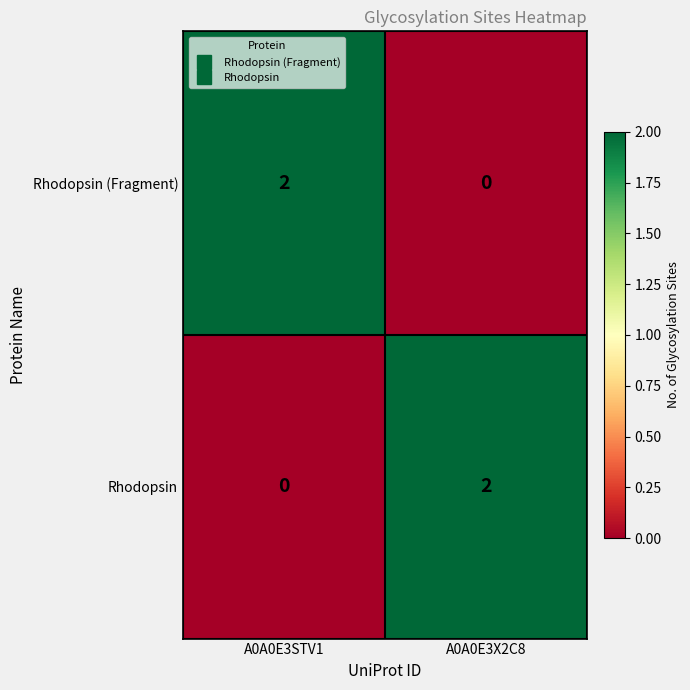

True or false: Rhodopsin (Fragment) has a value of 2 at A0A0E3STV1.

True